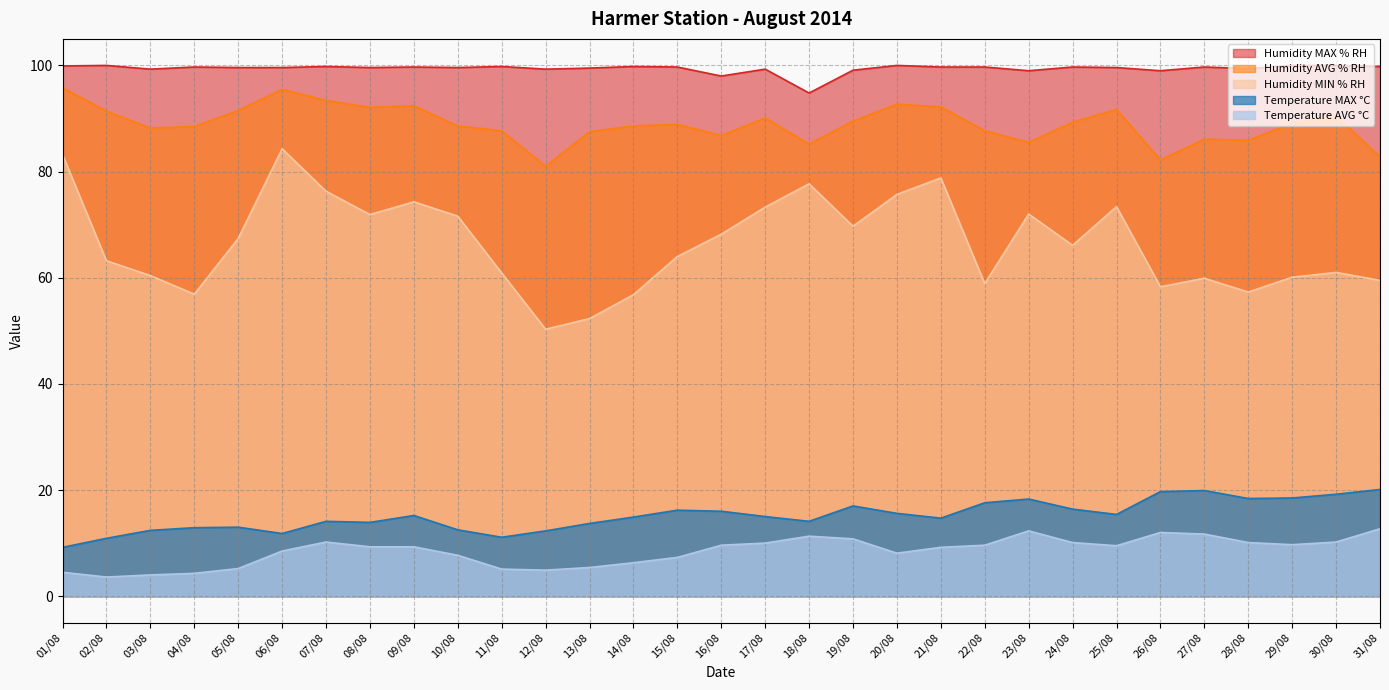

True or false: Humidity MAX % RH has more than 1 points higher than both neighbors.

True